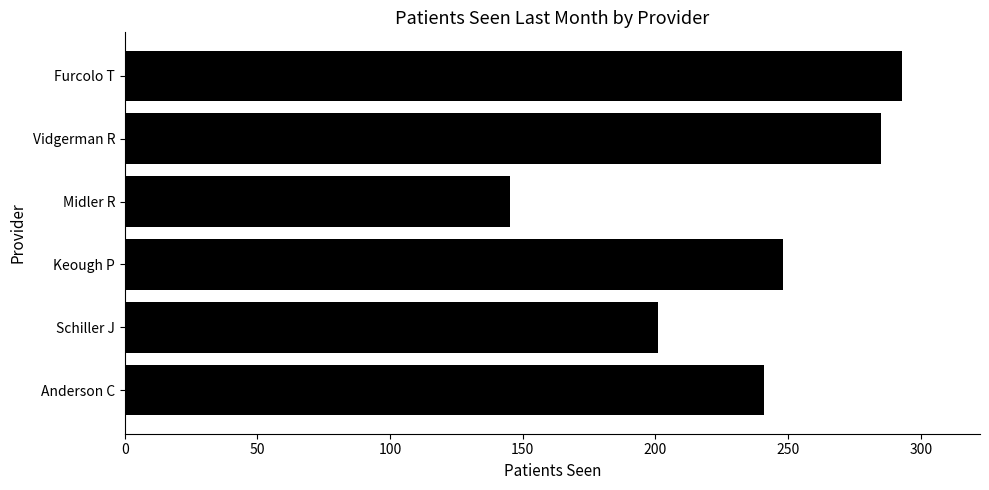

Rank the categories by value from highest to lowest.

Furcolo T, Vidgerman R, Keough P, Anderson C, Schiller J, Midler R